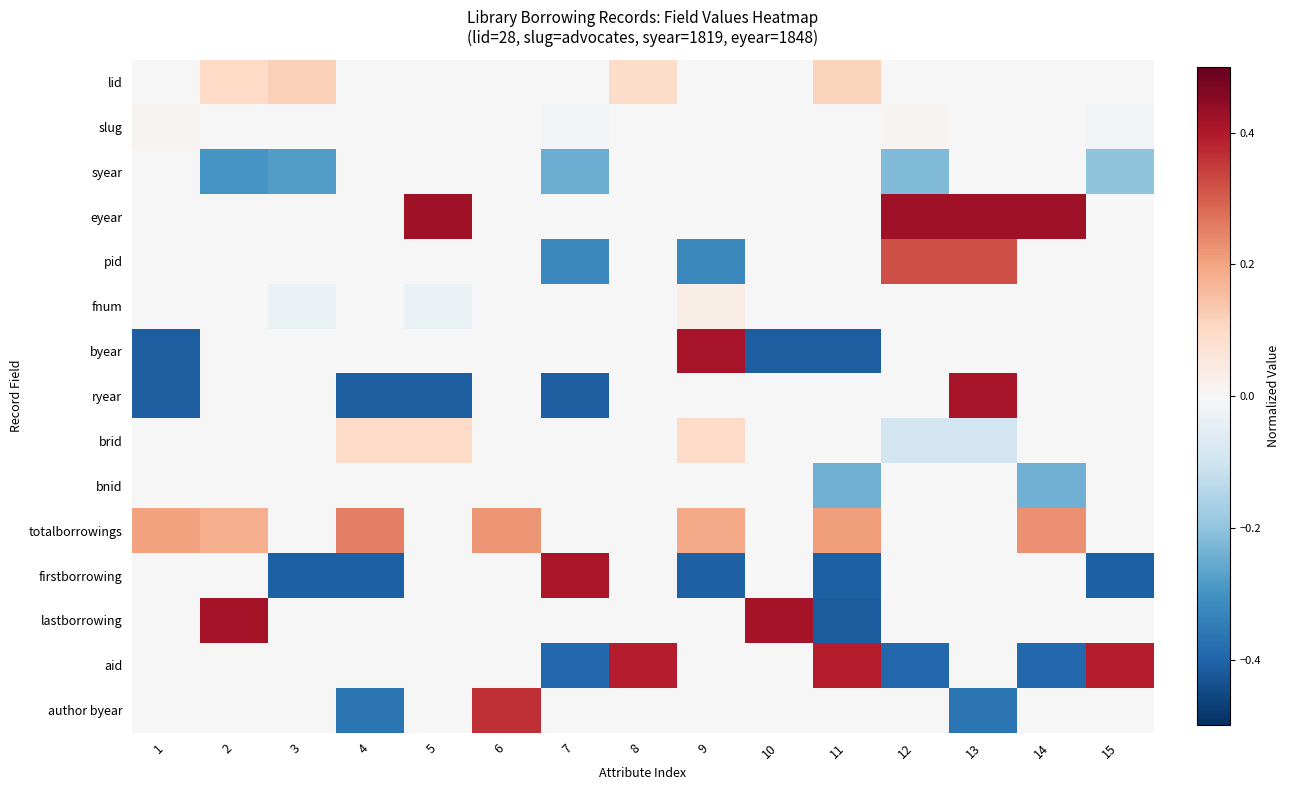

Reading right to left, what are all the values shown in this chart?

lid: 15=0.0	14=0.0	13=0.0	12=0.0	11=0.1	10=0.0	9=0.0	8=0.1	7=0.0	6=0.0	5=0.0	4=0.0	3=0.1	2=0.1	1=0.0
slug: 15=-0.0	14=0.0	13=0.0	12=0.0	11=0.0	10=0.0	9=0.0	8=0.0	7=-0.0	6=0.0	5=0.0	4=0.0	3=0.0	2=0.0	1=0.0
syear: 15=-0.2	14=0.0	13=0.0	12=-0.2	11=0.0	10=0.0	9=0.0	8=0.0	7=-0.2	6=0.0	5=0.0	4=0.0	3=-0.3	2=-0.3	1=0.0
eyear: 15=0.0	14=0.4	13=0.4	12=0.4	11=0.0	10=0.0	9=0.0	8=0.0	7=0.0	6=0.0	5=0.4	4=0.0	3=0.0	2=0.0	1=0.0
pid: 15=0.0	14=0.0	13=0.3	12=0.3	11=0.0	10=0.0	9=-0.3	8=0.0	7=-0.3	6=0.0	5=0.0	4=0.0	3=0.0	2=0.0	1=0.0
fnum: 15=0.0	14=0.0	13=0.0	12=0.0	11=0.0	10=0.0	9=0.0	8=0.0	7=0.0	6=0.0	5=-0.0	4=0.0	3=-0.0	2=0.0	1=0.0
byear: 15=0.0	14=0.0	13=0.0	12=0.0	11=-0.4	10=-0.4	9=0.4	8=0.0	7=0.0	6=0.0	5=0.0	4=0.0	3=0.0	2=0.0	1=-0.4
ryear: 15=0.0	14=0.0	13=0.4	12=0.0	11=0.0	10=0.0	9=0.0	8=0.0	7=-0.4	6=0.0	5=-0.4	4=-0.4	3=0.0	2=0.0	1=-0.4
brid: 15=0.0	14=0.0	13=-0.1	12=-0.1	11=0.0	10=0.0	9=0.1	8=0.0	7=0.0	6=0.0	5=0.1	4=0.1	3=0.0	2=0.0	1=0.0
bnid: 15=0.0	14=-0.2	13=0.0	12=0.0	11=-0.2	10=0.0	9=0.0	8=0.0	7=0.0	6=0.0	5=0.0	4=0.0	3=0.0	2=0.0	1=0.0
totalborrowings: 15=0.0	14=0.2	13=0.0	12=0.0	11=0.2	10=0.0	9=0.2	8=0.0	7=0.0	6=0.2	5=0.0	4=0.2	3=0.0	2=0.2	1=0.2
firstborrowing: 15=-0.4	14=0.0	13=0.0	12=0.0	11=-0.4	10=0.0	9=-0.4	8=0.0	7=0.4	6=0.0	5=0.0	4=-0.4	3=-0.4	2=0.0	1=0.0
lastborrowing: 15=0.0	14=0.0	13=0.0	12=0.0	11=-0.4	10=0.4	9=0.0	8=0.0	7=0.0	6=0.0	5=0.0	4=0.0	3=0.0	2=0.4	1=0.0
aid: 15=0.4	14=-0.4	13=0.0	12=-0.4	11=0.4	10=0.0	9=0.0	8=0.4	7=-0.4	6=0.0	5=0.0	4=0.0	3=0.0	2=0.0	1=0.0
author byear: 15=0.0	14=0.0	13=-0.4	12=0.0	11=0.0	10=0.0	9=0.0	8=0.0	7=0.0	6=0.4	5=0.0	4=-0.4	3=0.0	2=0.0	1=0.0